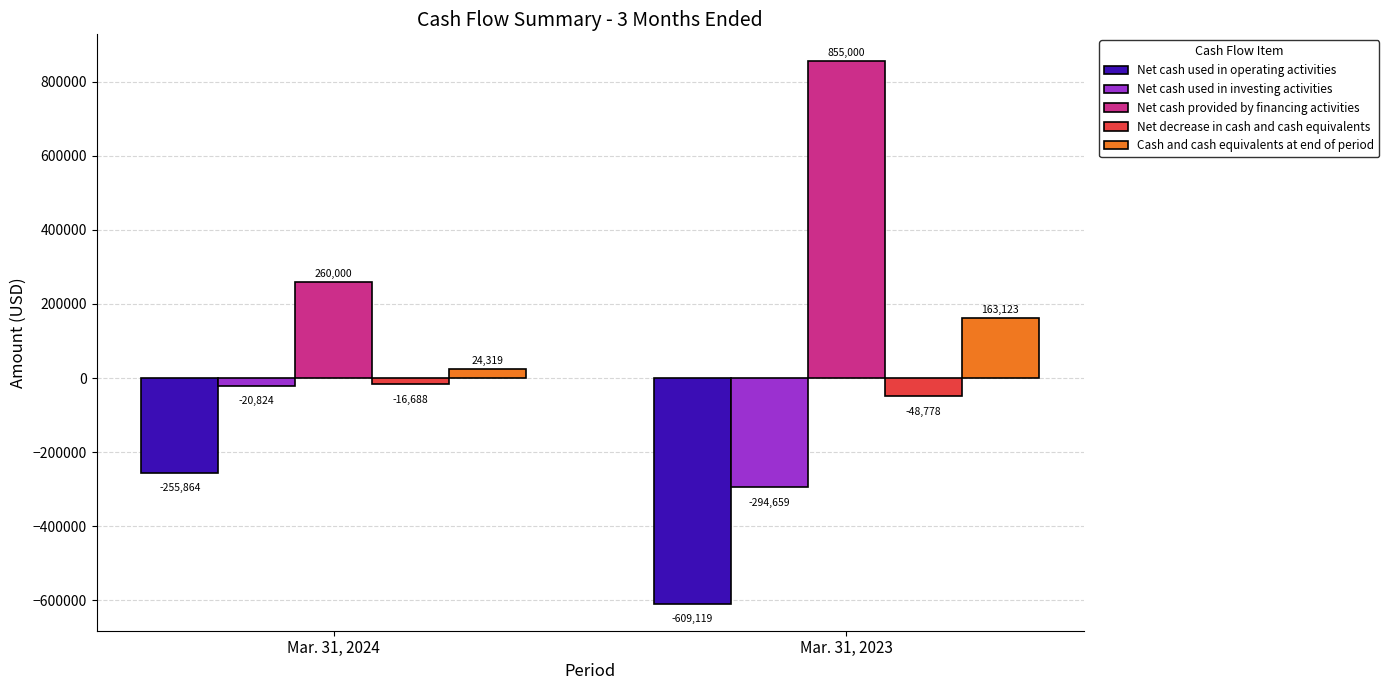

How many groups of bars are there?

2